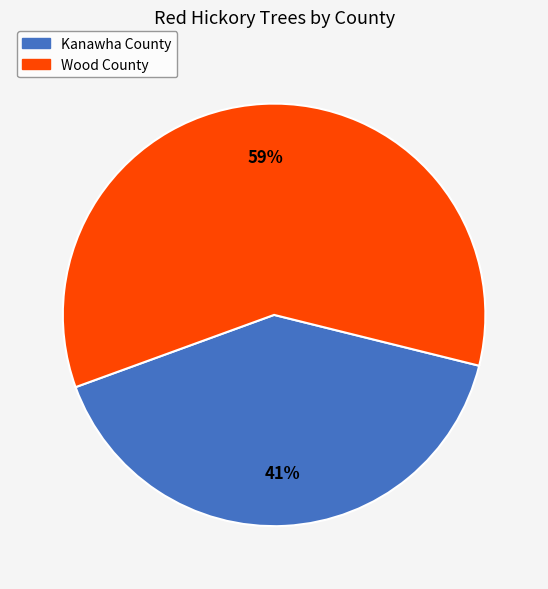

To the nearest percent, what is the average slice percentage?

50%